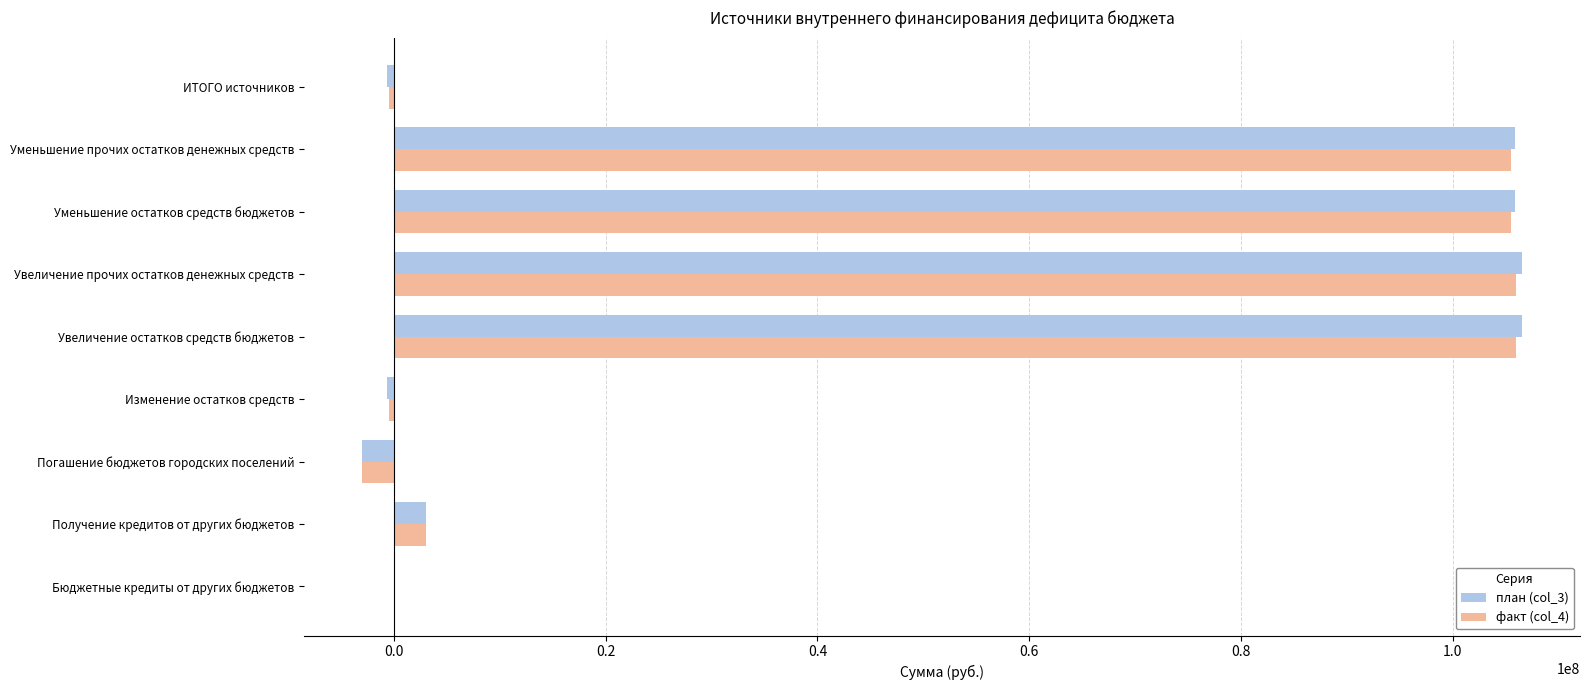

What is the maximum value for план (col_3)?

106539402.7